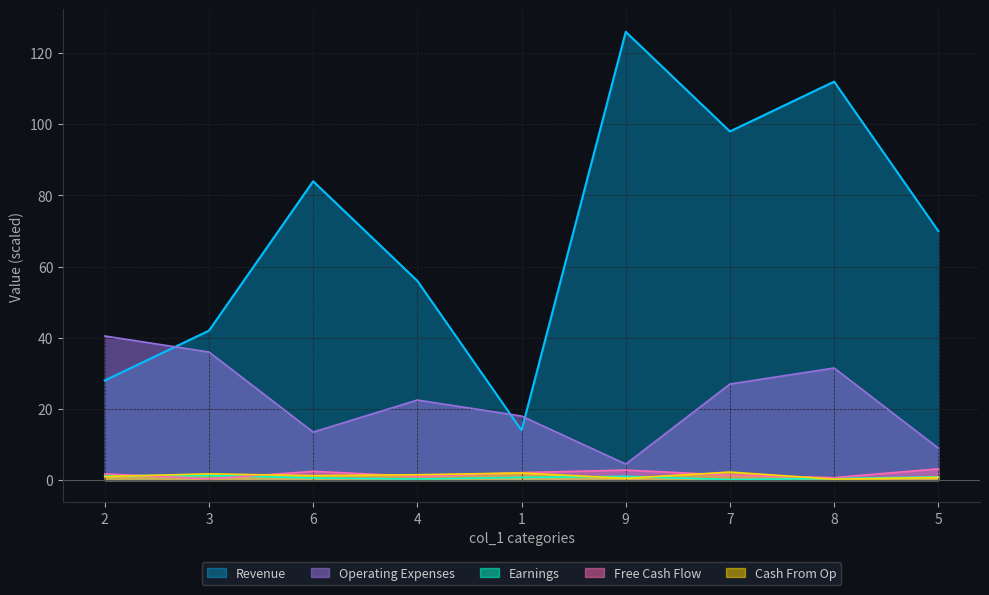

True or false: Earnings and Revenue cross at least once.

False